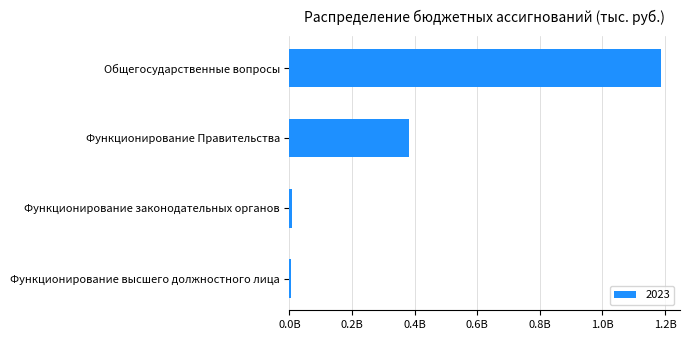

Are the bars horizontal?

Yes